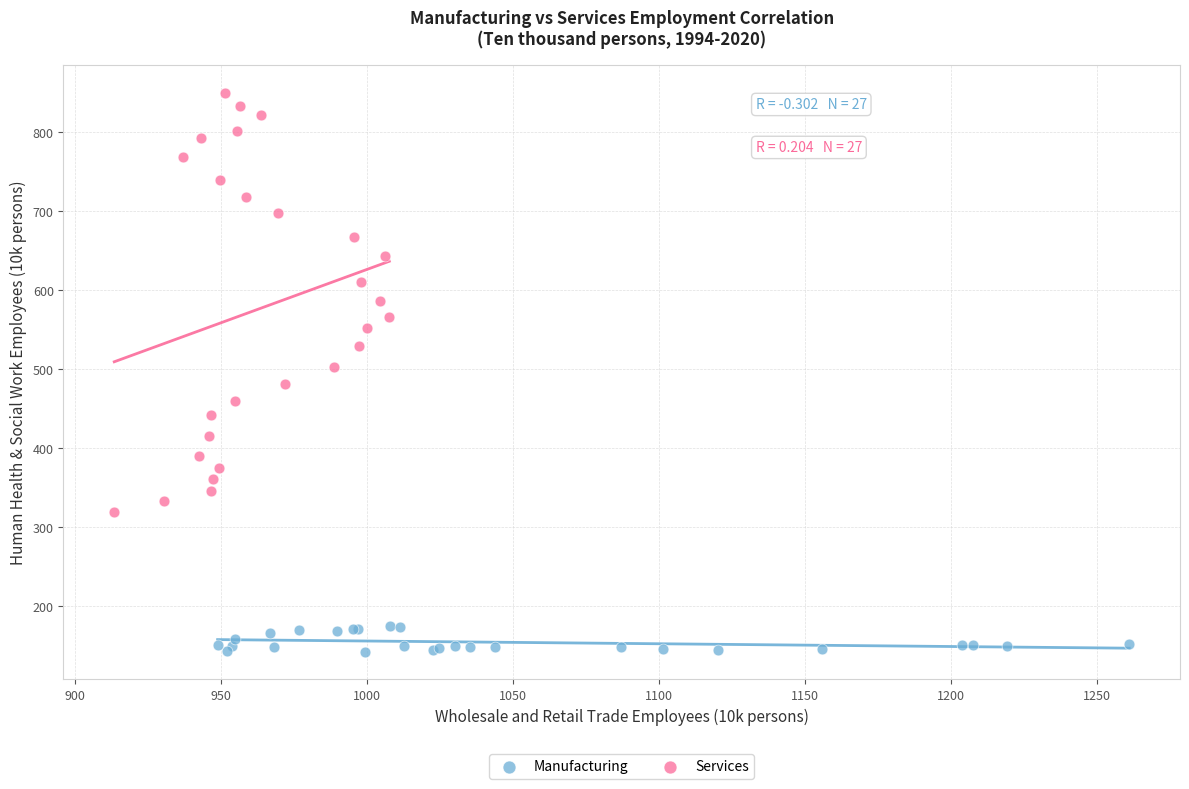

Which series reaches the maximum Y coordinate?

Services